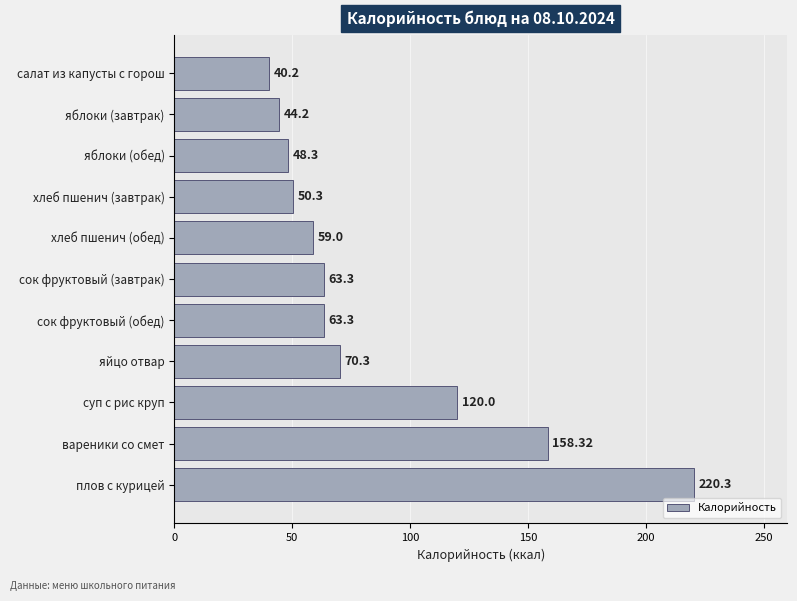

At which label is the value closest to 130?

суп с рис круп